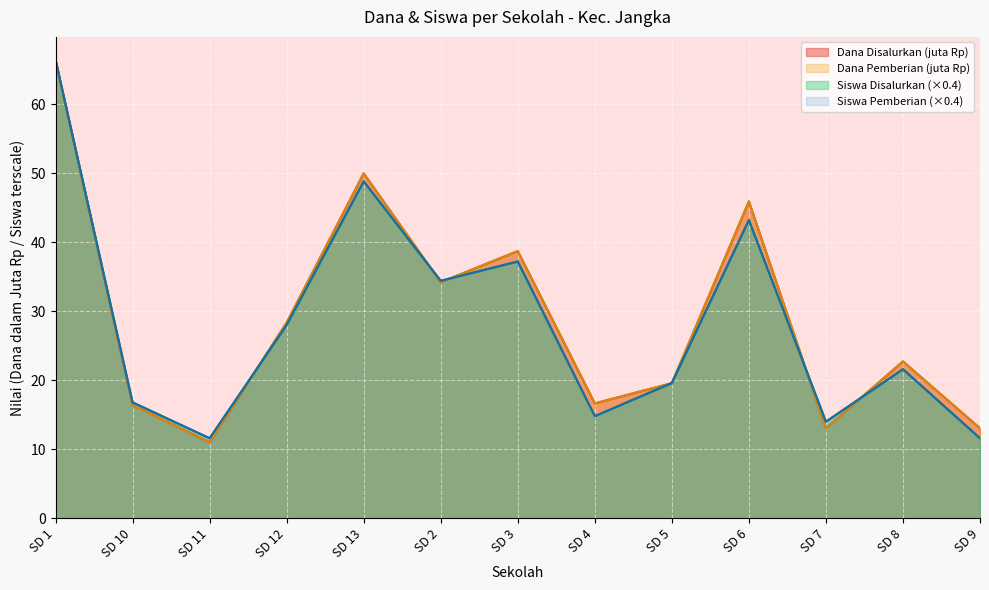

What position from the left is SD 7?

11